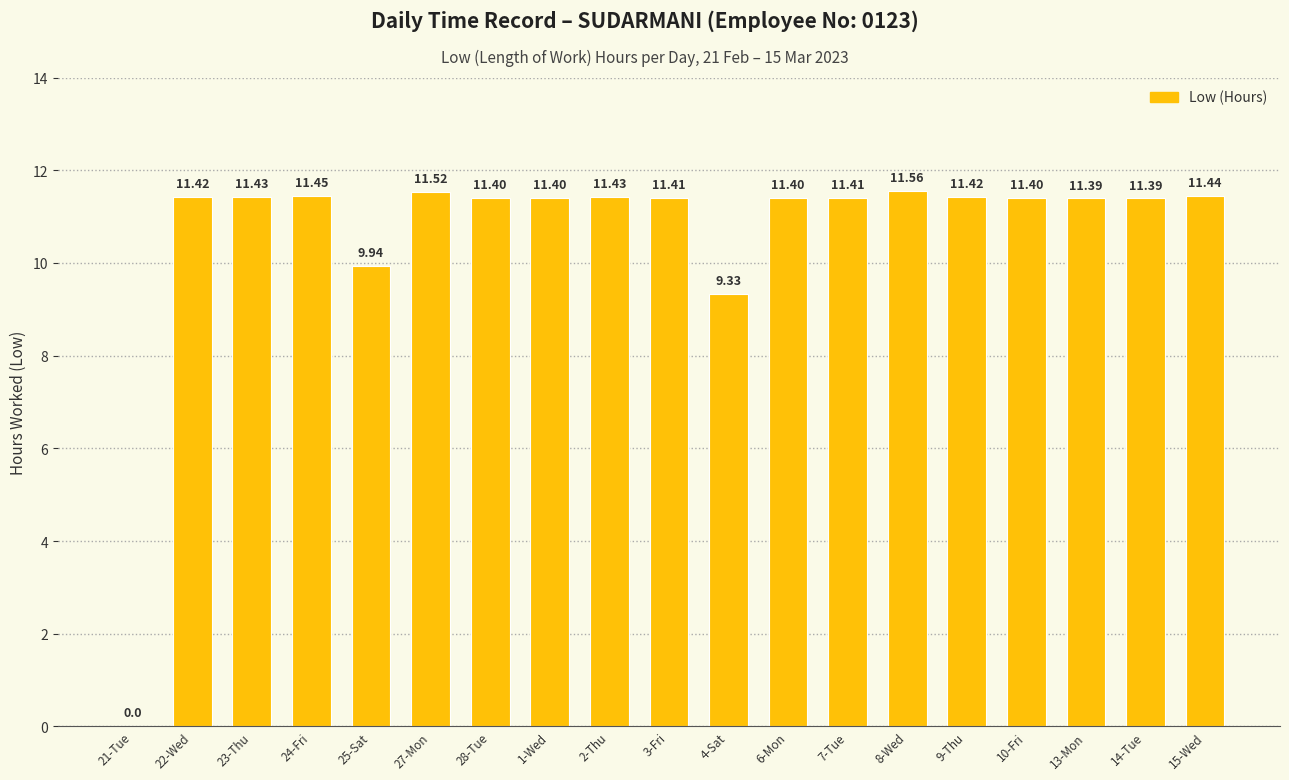

How many distinct data groups are displayed?

1